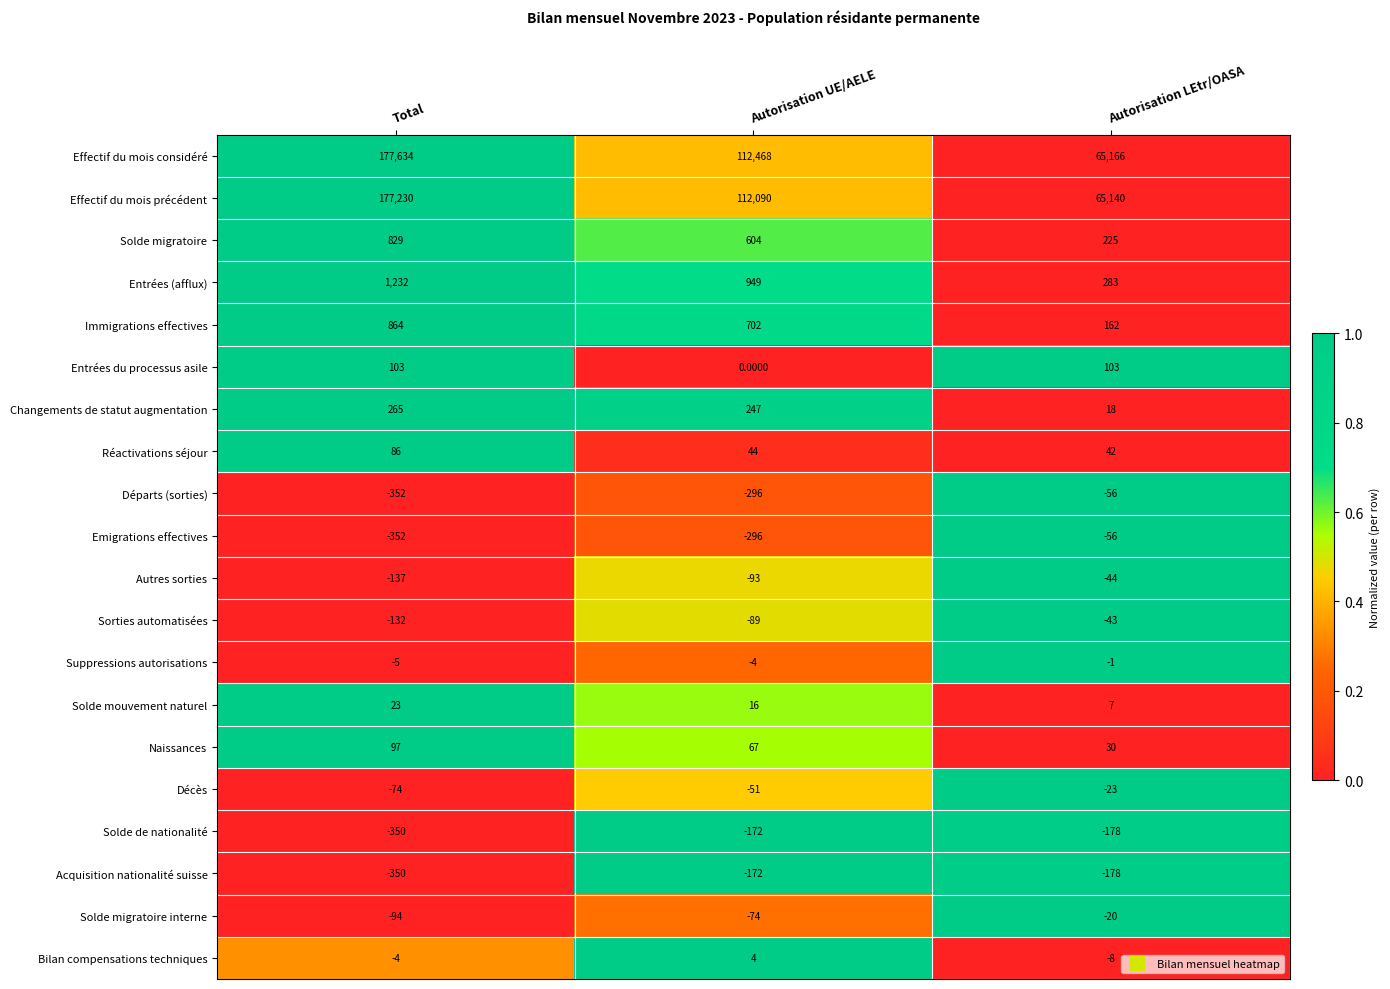

At which category does the chart reach its peak across all series?

Total